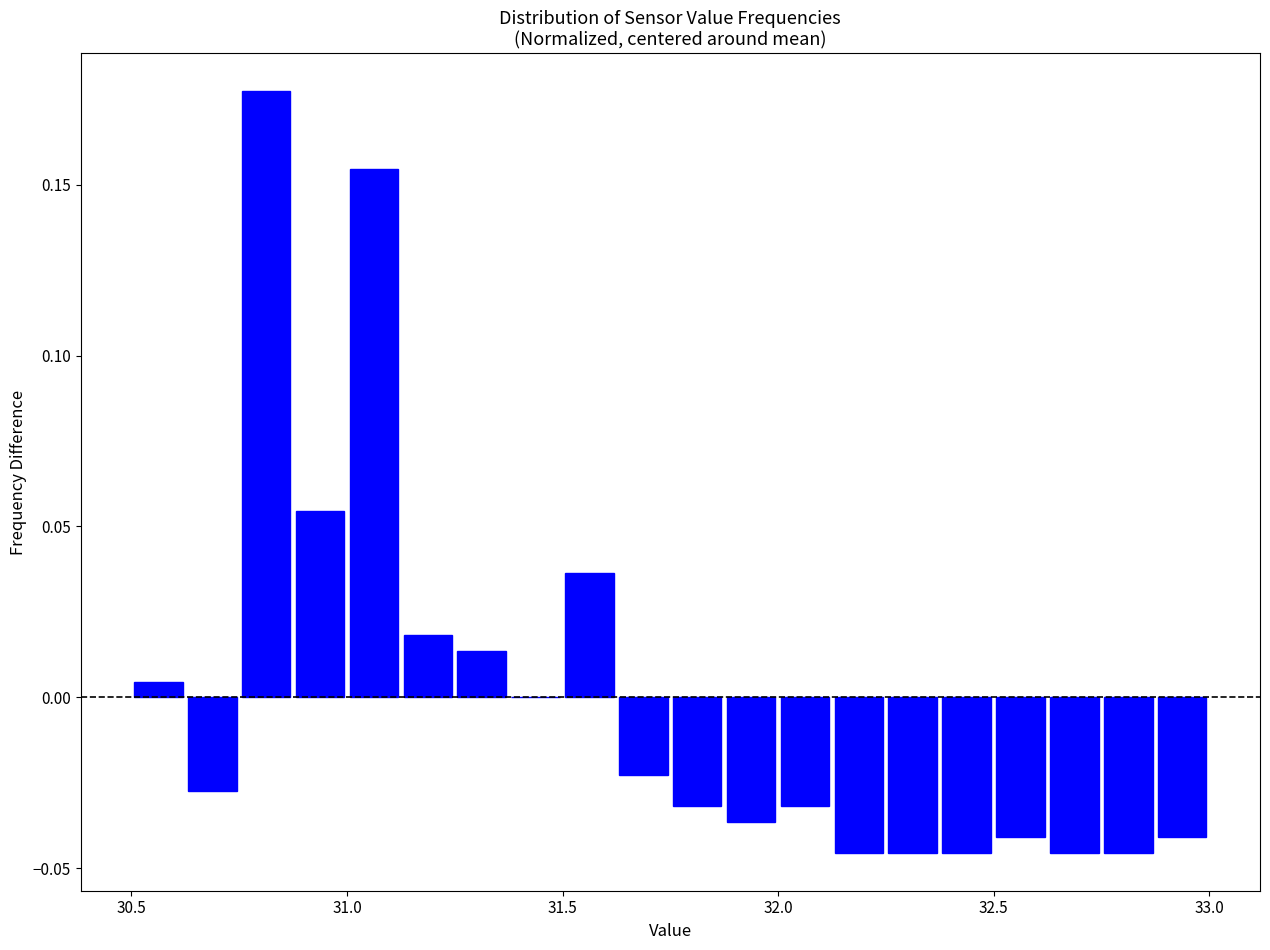

Read against the x-axis, roughly where is the centre of the tallest bar?

30.80